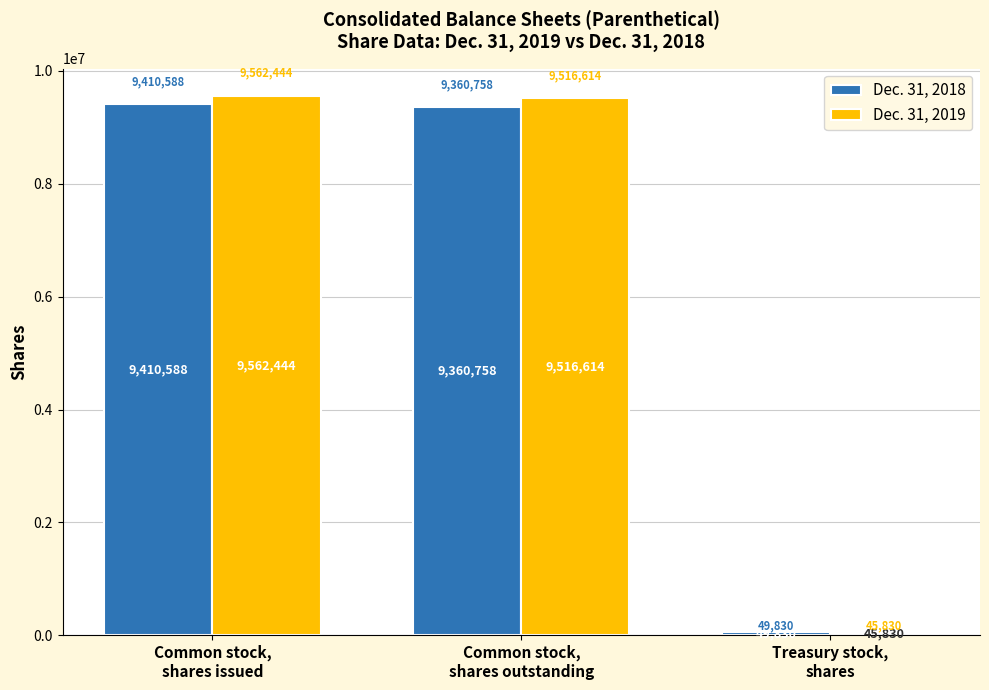

How many bars are there in total?

6